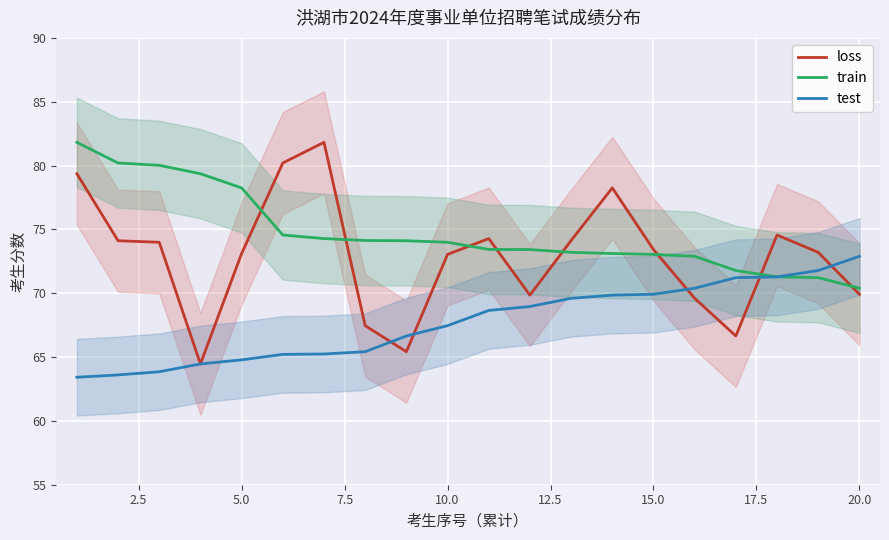

True or false: test and train cross at least once.

False